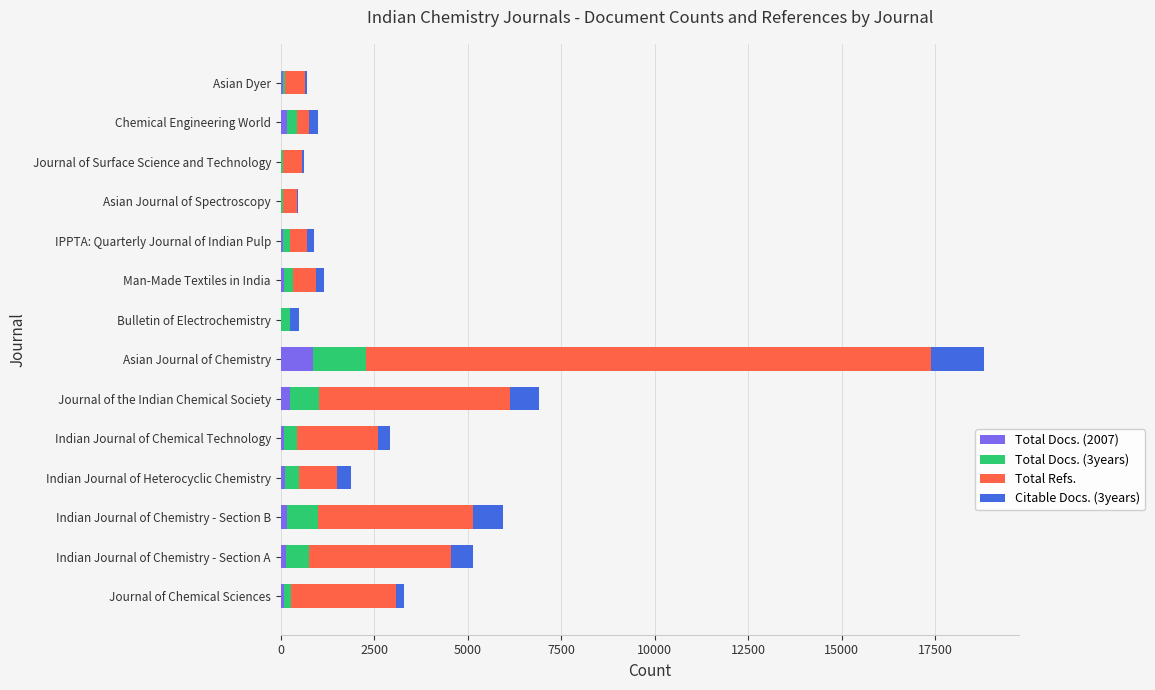

How many series are shown in this chart?

4